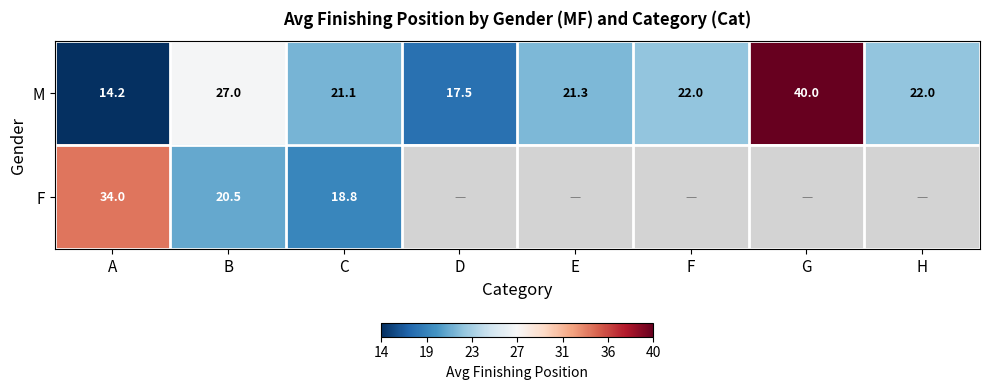

Which category has the lowest value across all series?

A